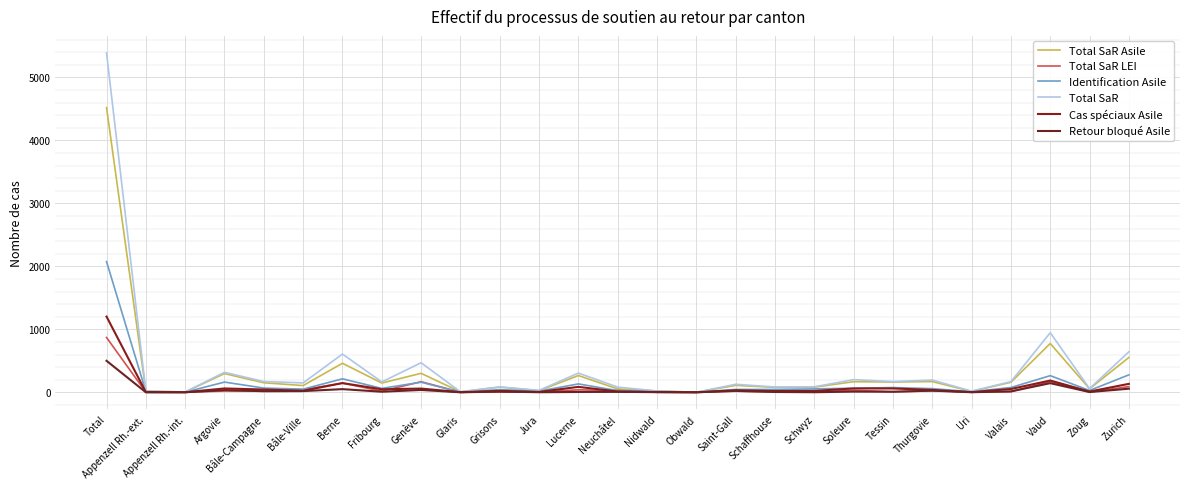

Between Bâle-Campagne and Schwyz, which is larger?

Bâle-Campagne